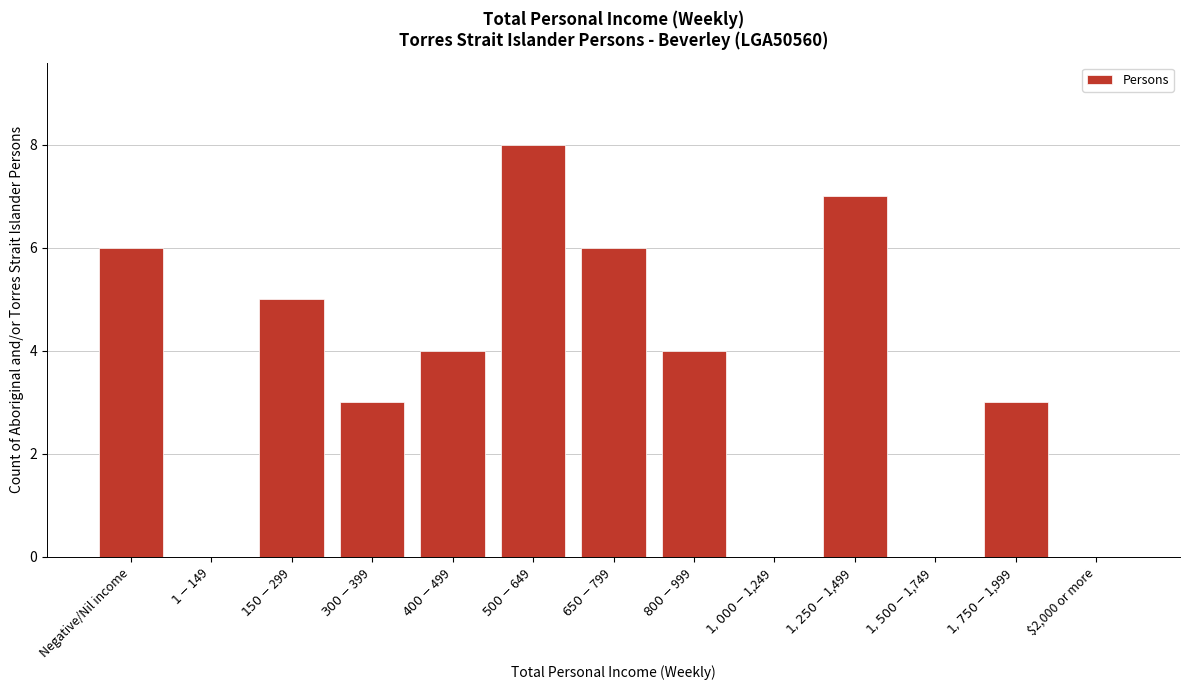

What is the maximum value shown in the chart?

8